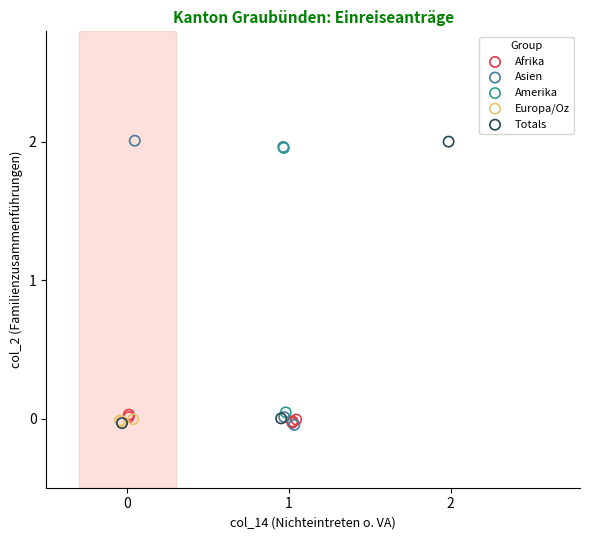

What are all the series names shown in the legend?

Afrika, Asien, Amerika, Europa/Oz, Totals